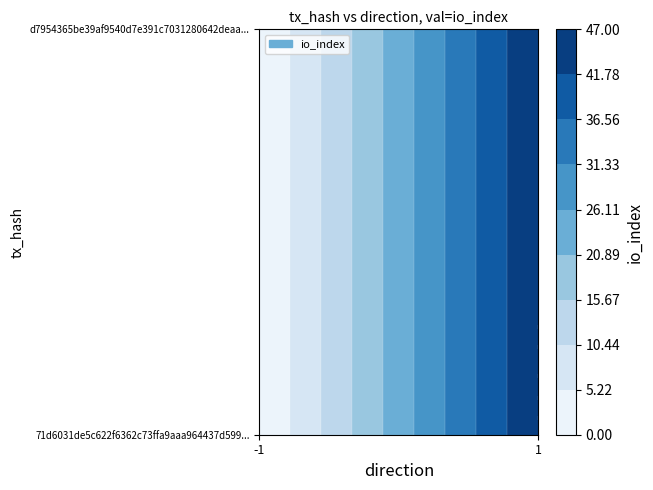

At how many categories does at least one series exceed 22?

1